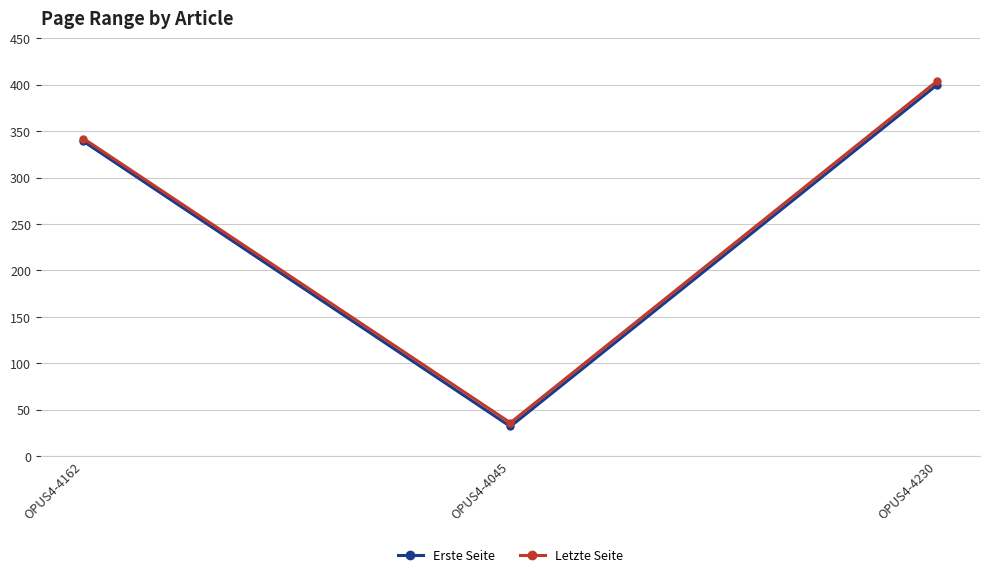

What are all the series names shown in the legend?

Erste Seite, Letzte Seite